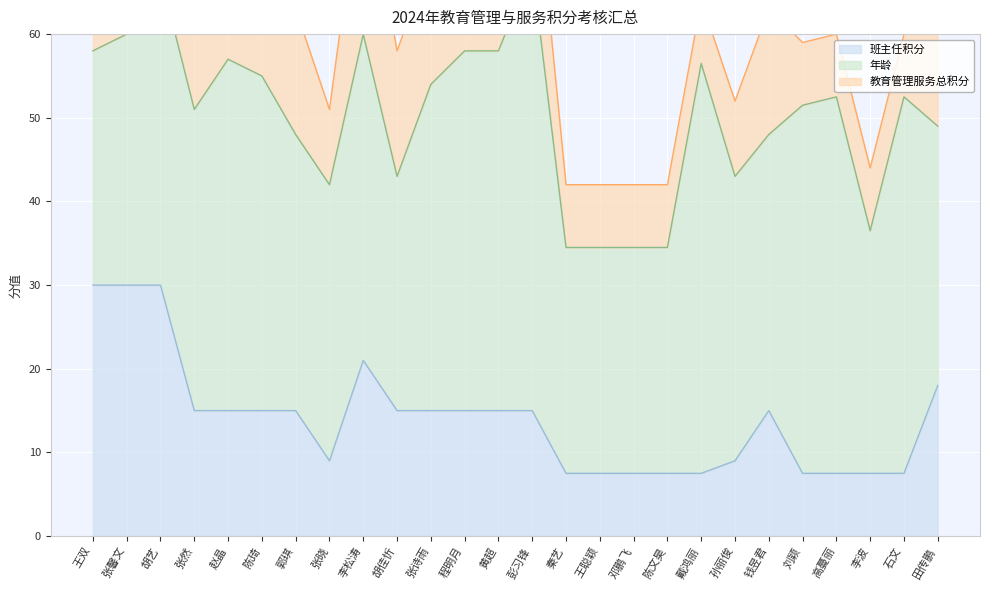

At which label does 班主任积分 first exceed 15?

王双